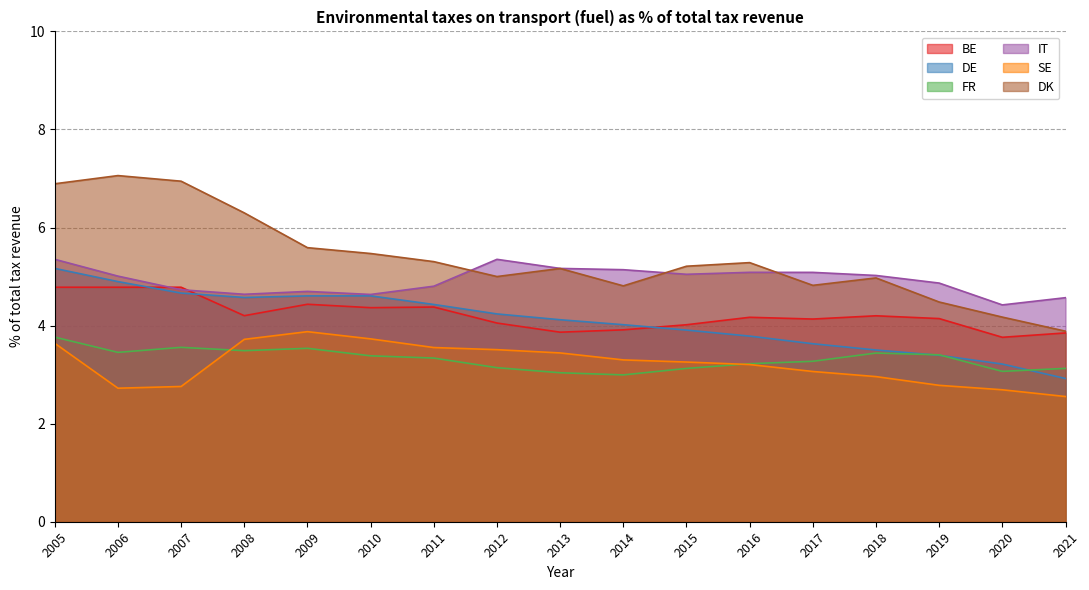

True or false: FR has more than 0 points higher than both neighbors.

True